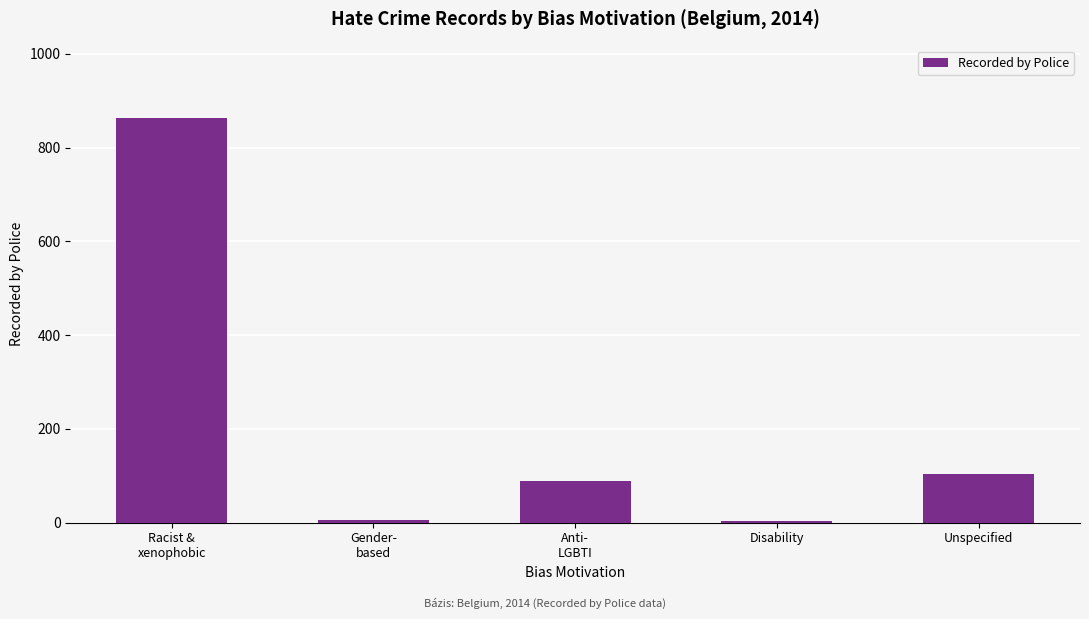

The value at Gender-
based is 5. True or false?

True